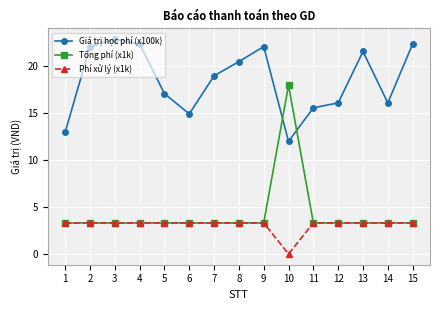

How many interior local peaks does the Giá trị học phí (x100k) series have?

3